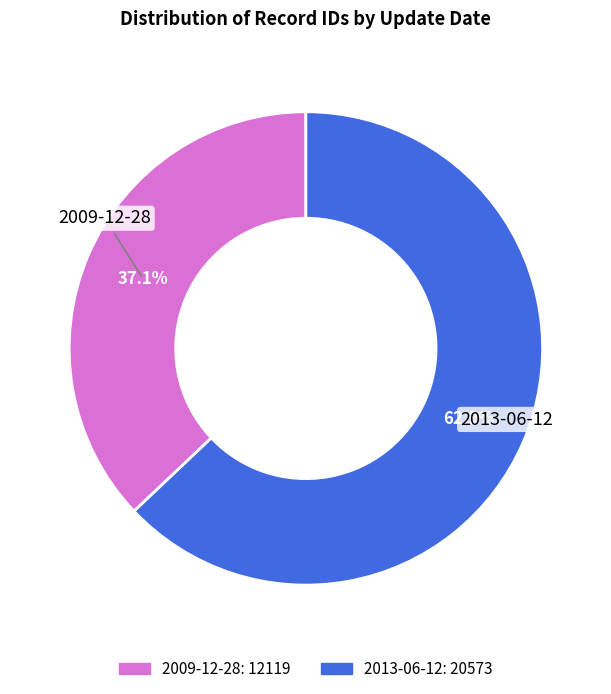

How many slices are in this pie chart?

2